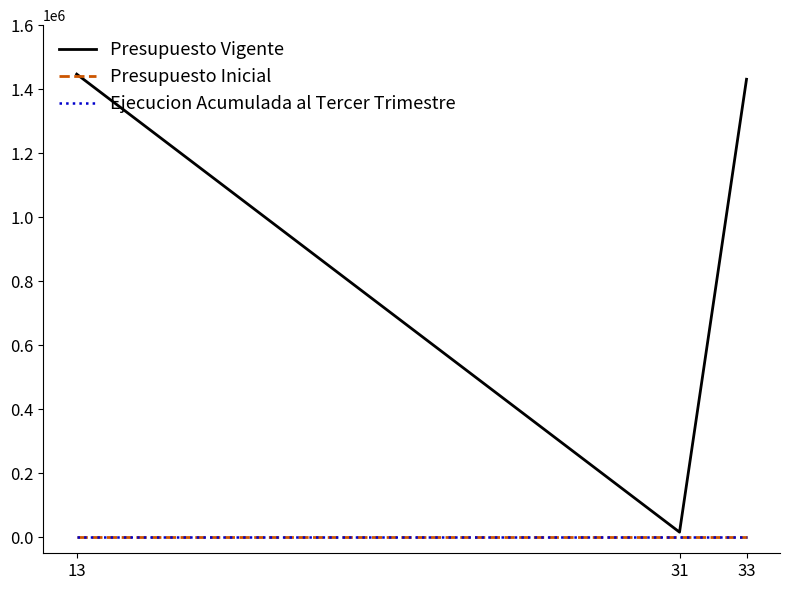

At which category is the sum across all series the highest?

13